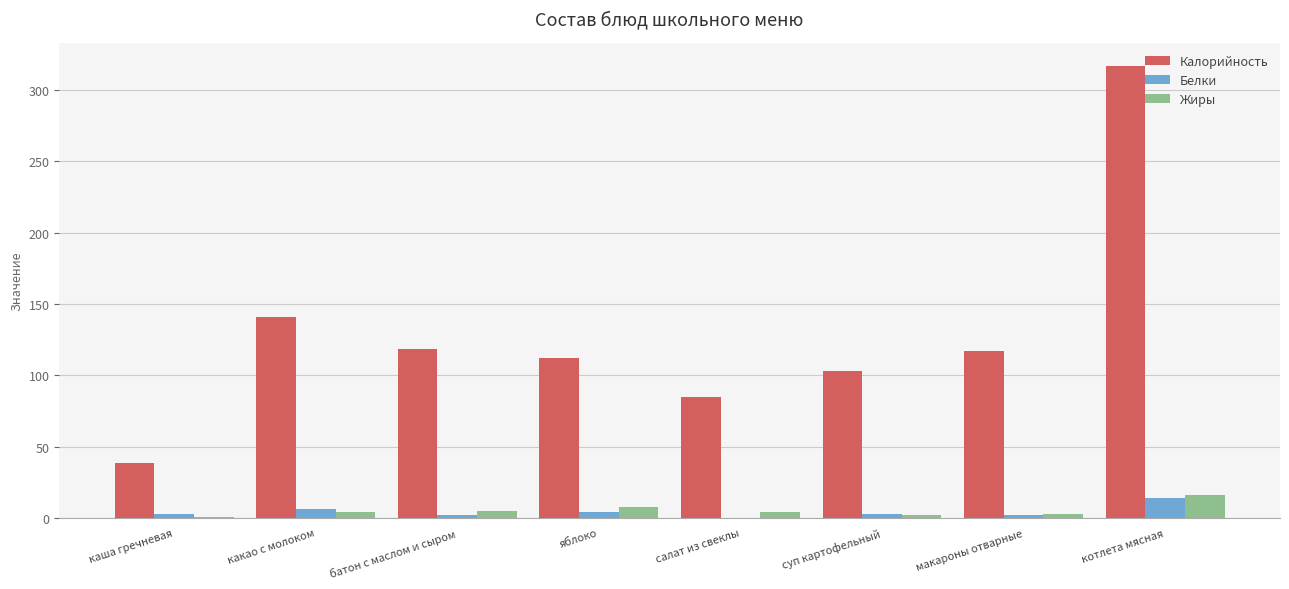

Count the number of categories in the chart.

8